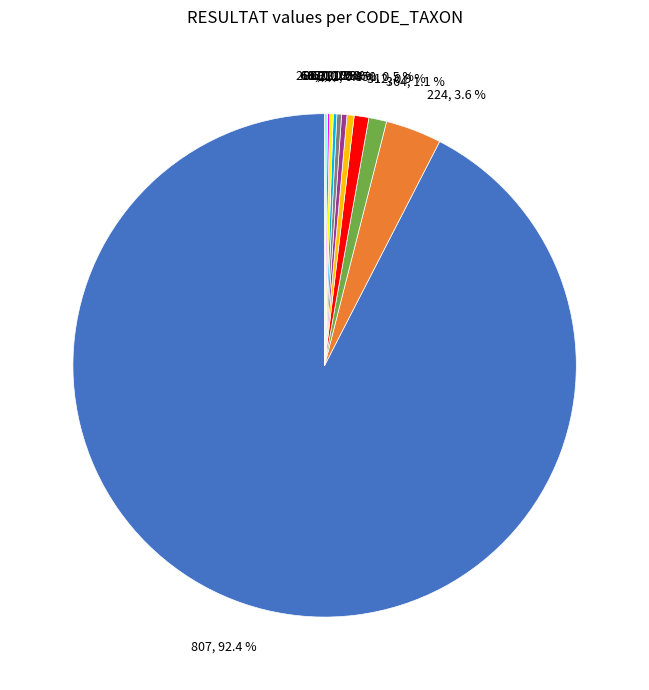

Is there any slice that represents more than half of the pie?

Yes